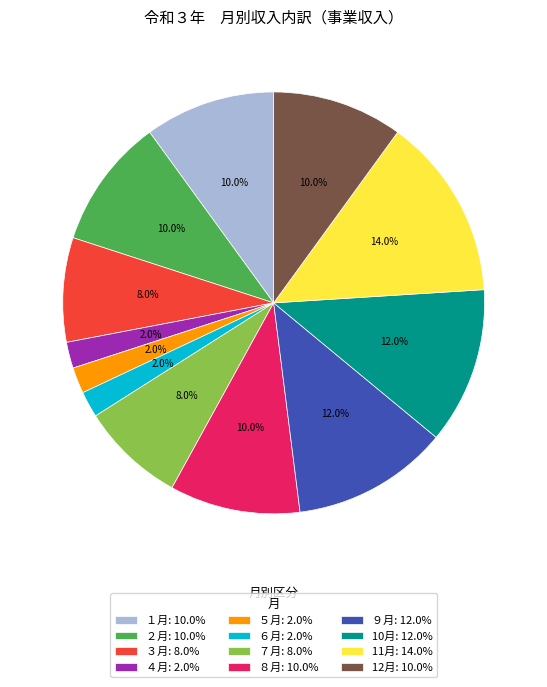

Count the number of slices in the pie.

12